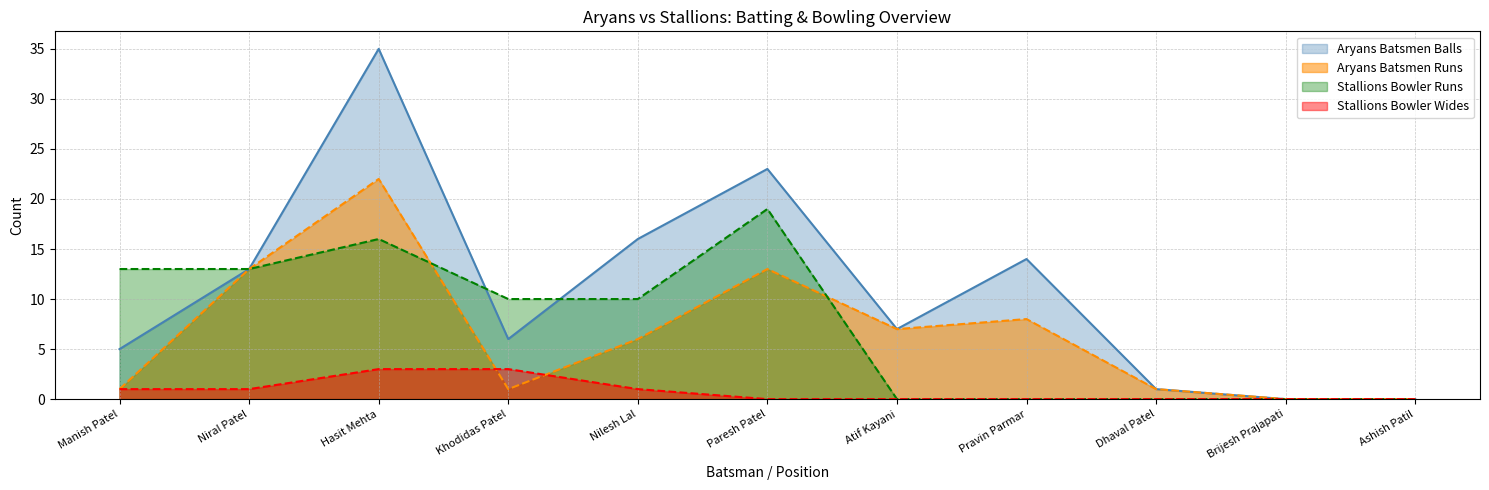

Reading right to left, extract all data points from this chart.

Aryans Batsmen Runs: Ashish Patil=0	Brijesh Prajapati=0	Dhaval Patel=1	Pravin Parmar=8	Atif Kayani=7	Paresh Patel=13	Nilesh Lal=6	Khodidas Patel=1	Hasit Mehta=22	Niral Patel=13	Manish Patel=1
Aryans Batsmen Balls: Ashish Patil=0	Brijesh Prajapati=0	Dhaval Patel=1	Pravin Parmar=14	Atif Kayani=7	Paresh Patel=23	Nilesh Lal=16	Khodidas Patel=6	Hasit Mehta=35	Niral Patel=13	Manish Patel=5
Stallions Bowler Runs: Ashish Patil=0	Brijesh Prajapati=0	Dhaval Patel=0	Pravin Parmar=0	Atif Kayani=0	Paresh Patel=19	Nilesh Lal=10	Khodidas Patel=10	Hasit Mehta=16	Niral Patel=13	Manish Patel=13
Stallions Bowler Wides: Ashish Patil=0	Brijesh Prajapati=0	Dhaval Patel=0	Pravin Parmar=0	Atif Kayani=0	Paresh Patel=0	Nilesh Lal=1	Khodidas Patel=3	Hasit Mehta=3	Niral Patel=1	Manish Patel=1